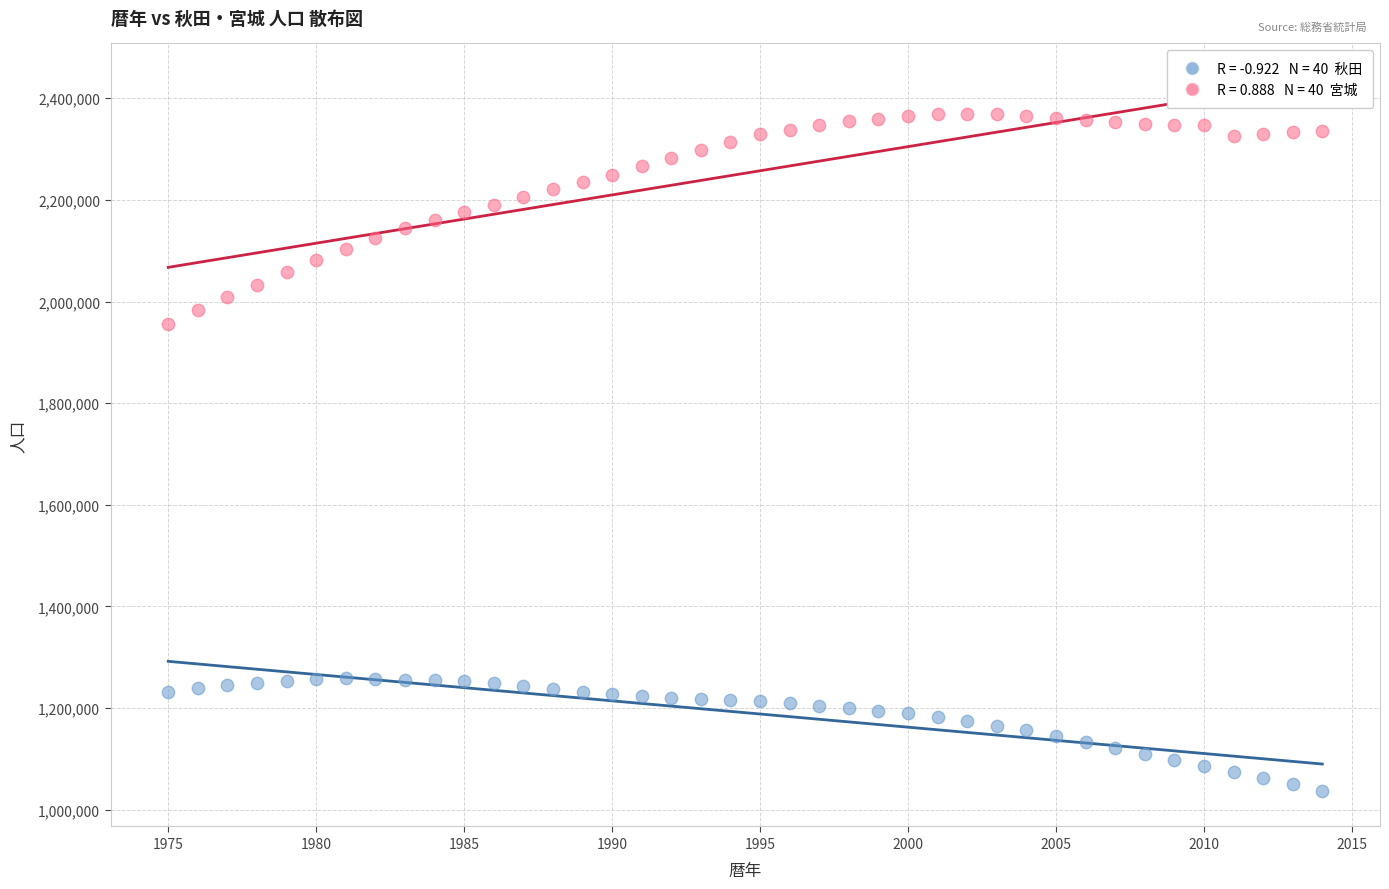

Across all series, what Y value is closest to 1703000?

1955267